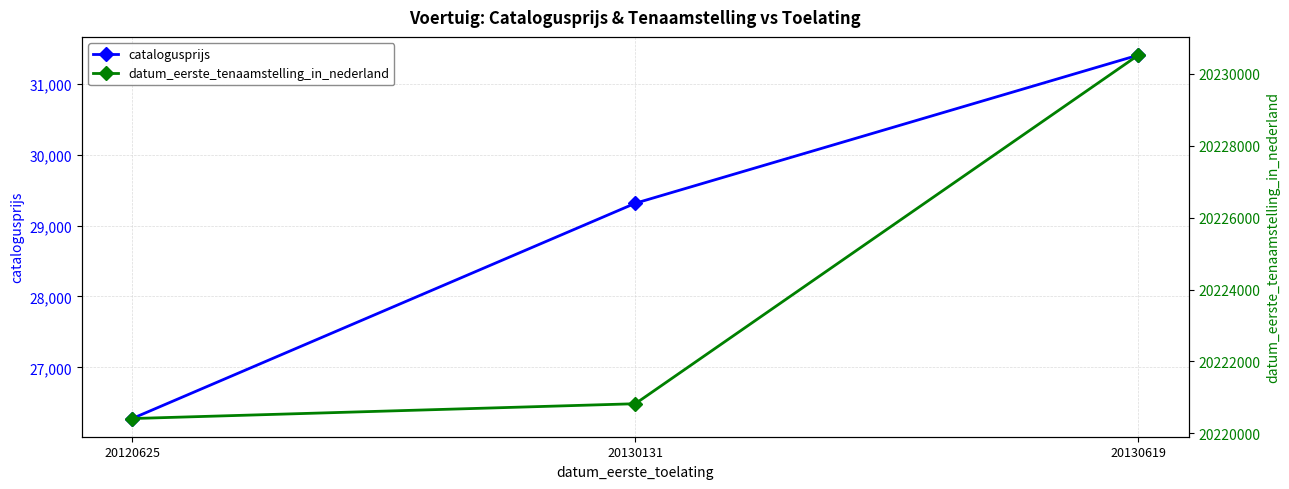

What is the sum of the datum_eerste_tenaamstelling_in_nederland values at 20120625 and 20130619?

40450931